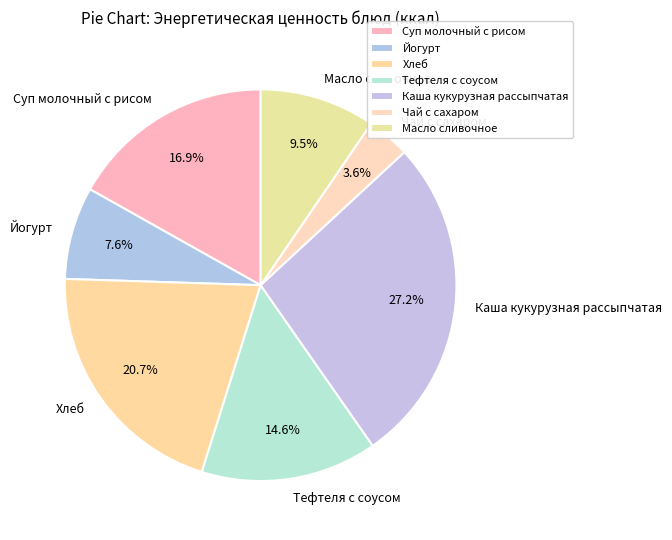

What percentage is the Суп молочный с рисом slice, to the nearest percent?

17%